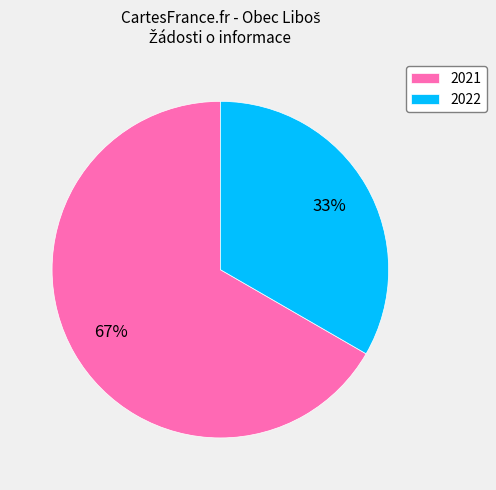

Approximately how many times larger is the value at 2022 compared to 2021?

0.5